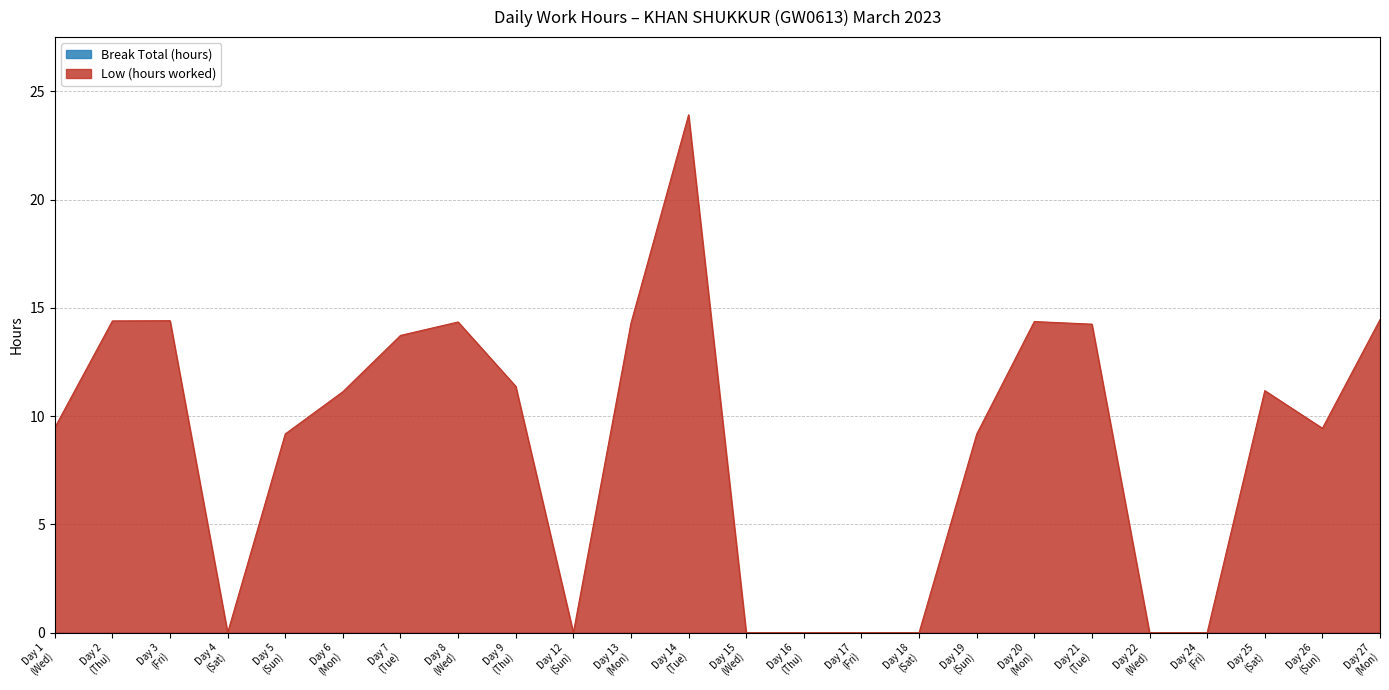

At which category does the chart reach its minimum across all series?

4